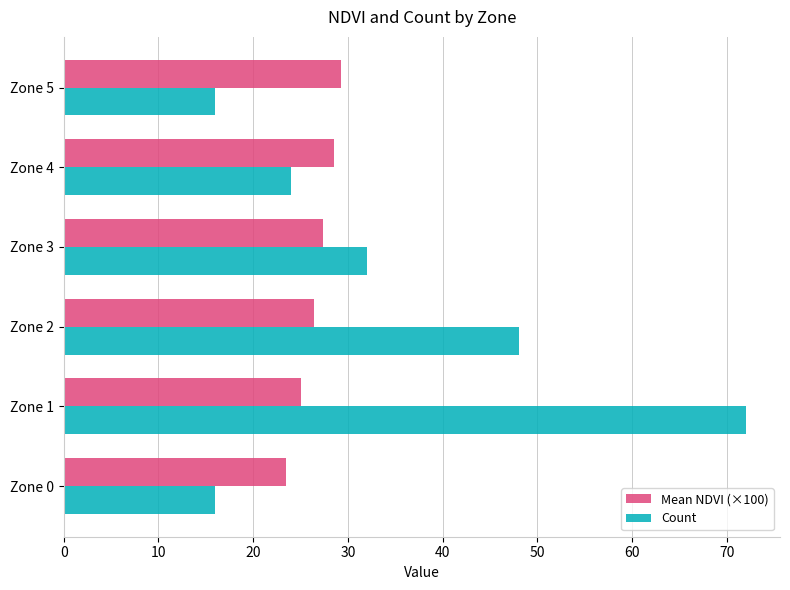

Which category has the lowest value in the Mean NDVI (×100) series?

Zone 0